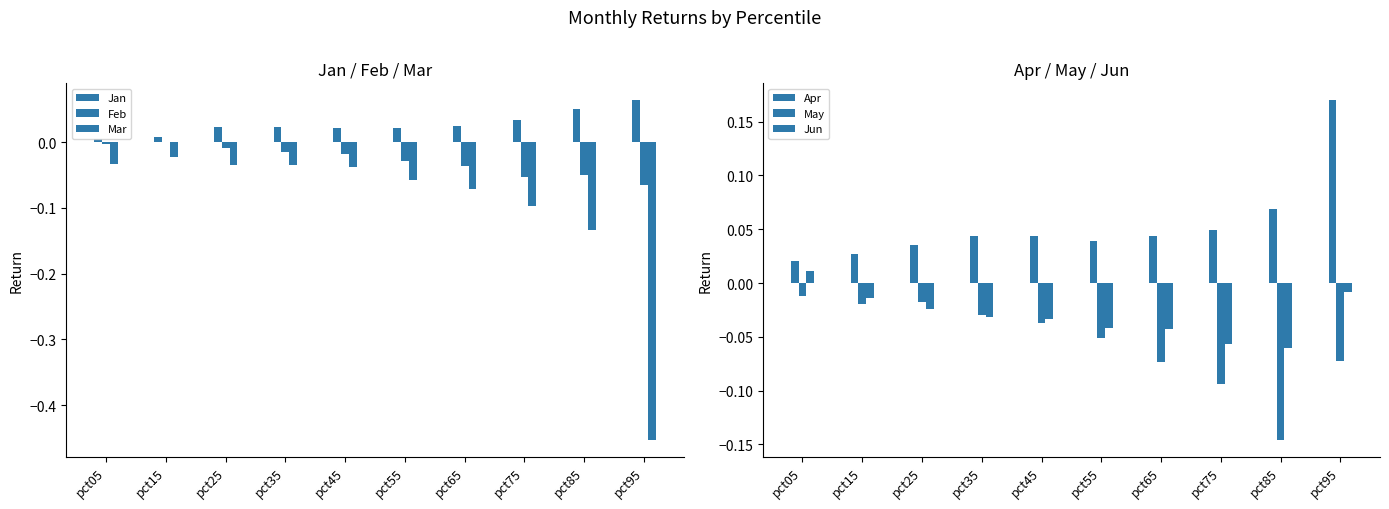

What is the total value across all series at pct65?

-0.2